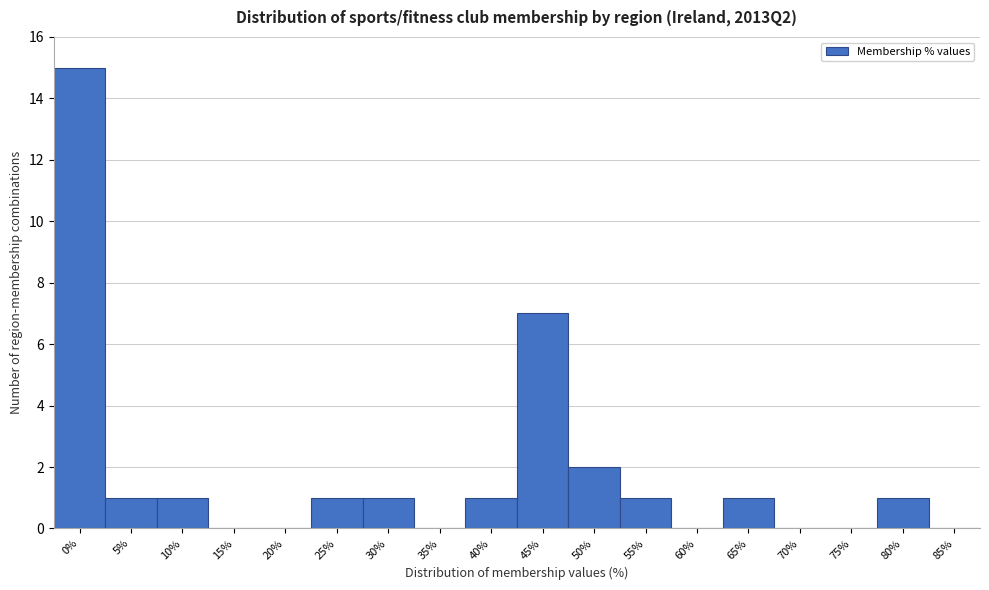

Reading left to right, extract all data points from this chart.

0%=15	5%=1	10%=1	15%=0	20%=0	25%=1	30%=1	35%=0	40%=1	45%=7	50%=2	55%=1	60%=0	65%=1	70%=0	75%=0	80%=1	85%=0